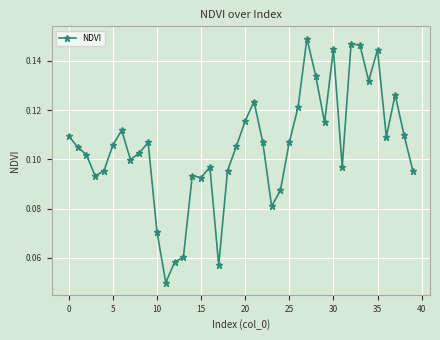

What is the sum of all values?

4.2